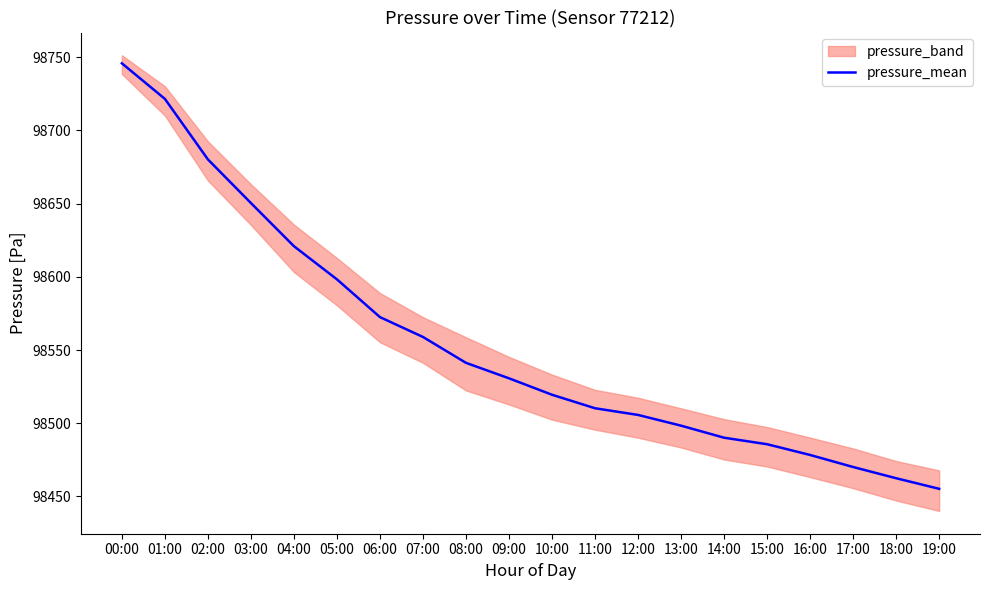

What is the difference between the maximum and minimum values?

290.5